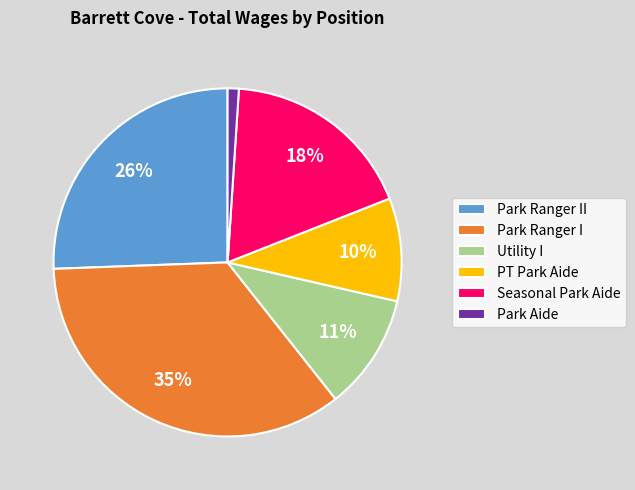

Do Park Ranger I and Park Ranger II together represent more than half of the pie?

Yes